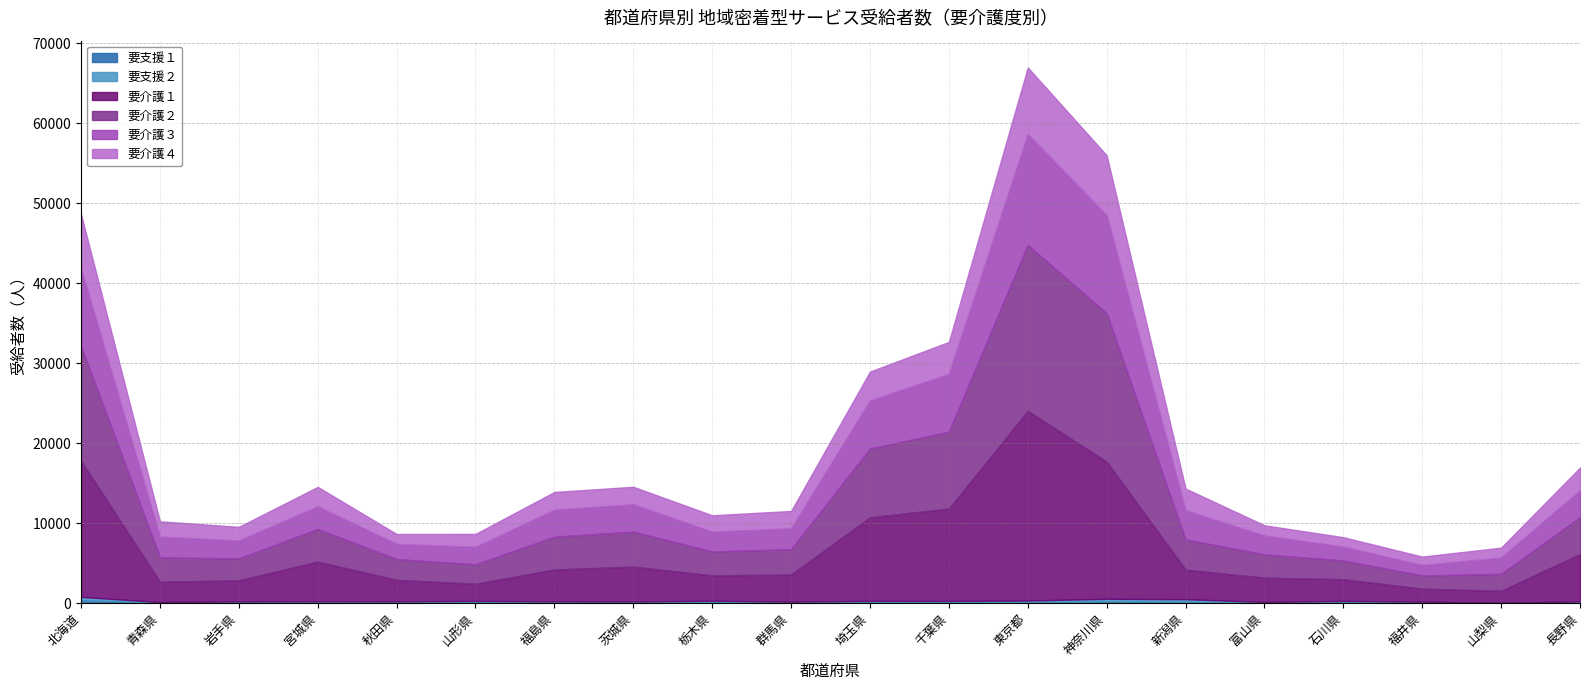

Is the value of 要介護２ at 栃木県 greater than the value of 要介護１ at 青森県?

Yes